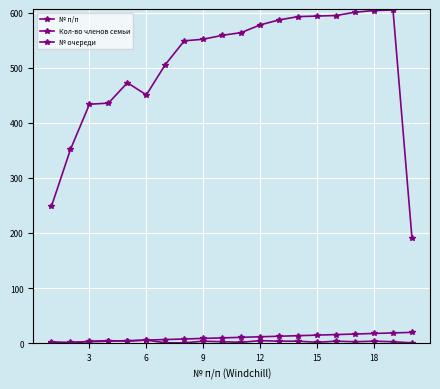

Reading left to right, list all the values displayed in this chart.

№ п/п: 1	2	3	4	5	6	7	8	9	10	11	12	13	14	15	16	17	18	19	20
Кол-во членов семьи: 3	1	4	5	4	6	1	1	4	3	2	5	4	4	2	4	3	4	3	1
№ очереди: 249	352	434	436	473	451	506	549	552	559	564	578	587	593	594	595	601	604	605	191